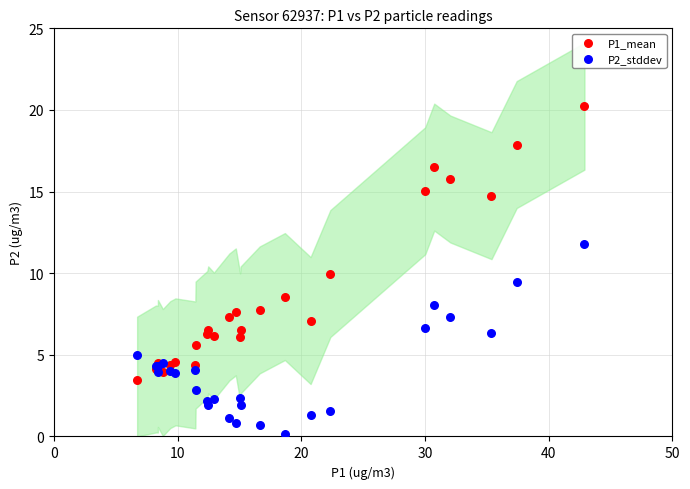

Which series contains the lowest Y value?

P2_stddev